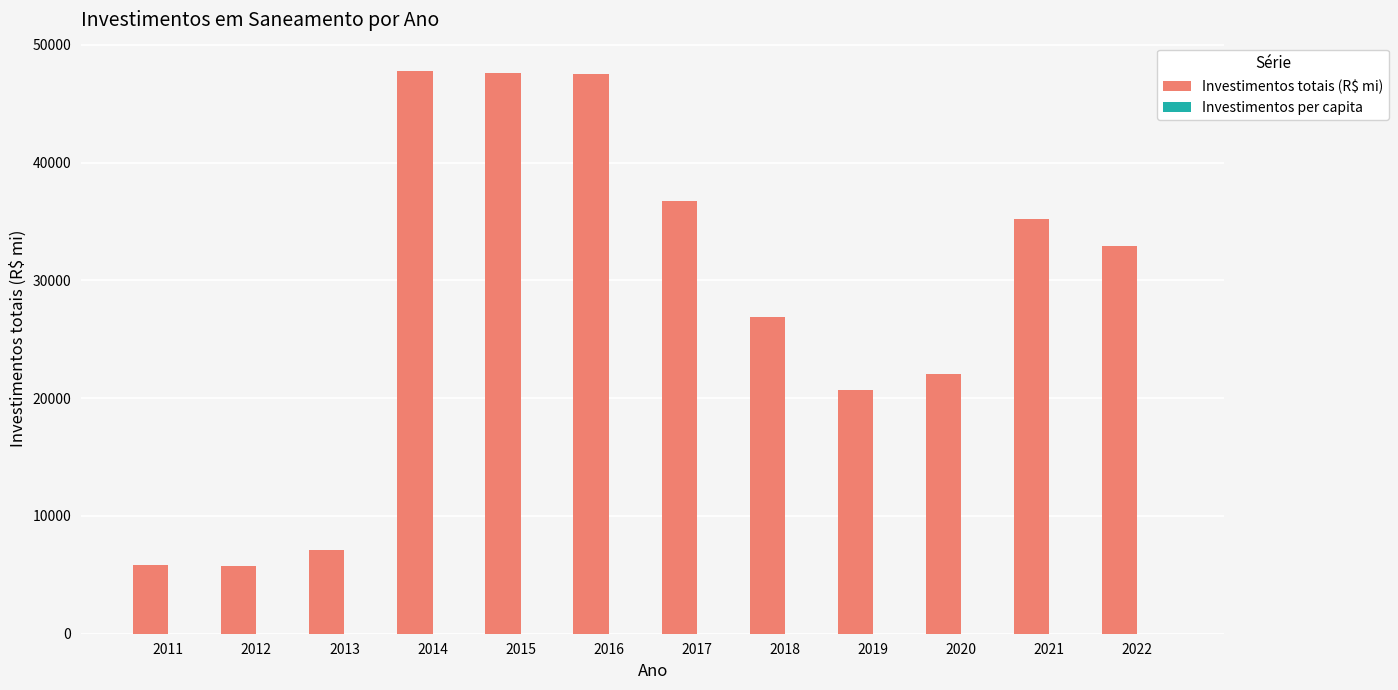

Is it true that Investimentos totais (R$ mi) equals 47602.4 at 2015?

True